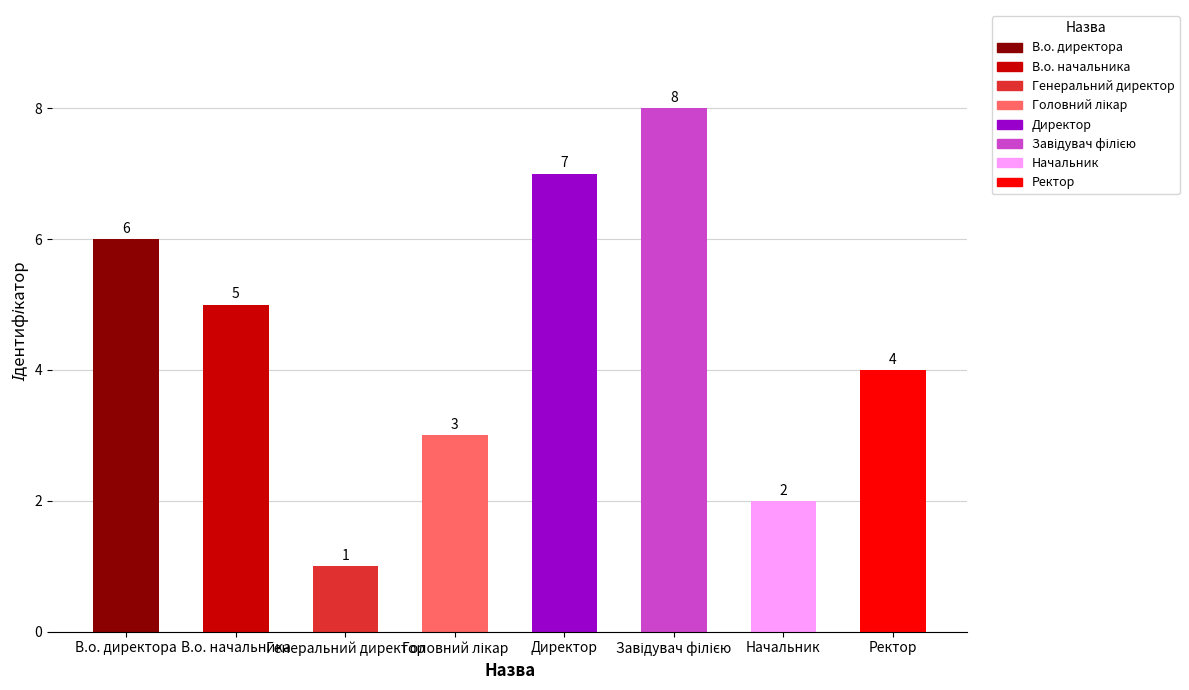

What is the difference between the maximum and minimum values?

7